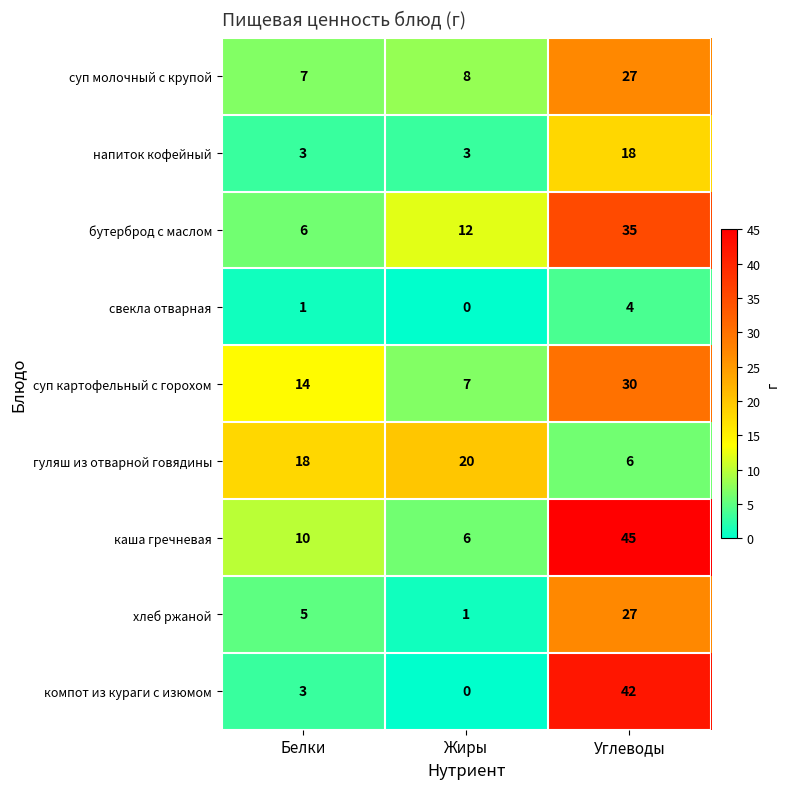

What is the difference between the maximum and minimum values in the суп молочный с крупой series?

20